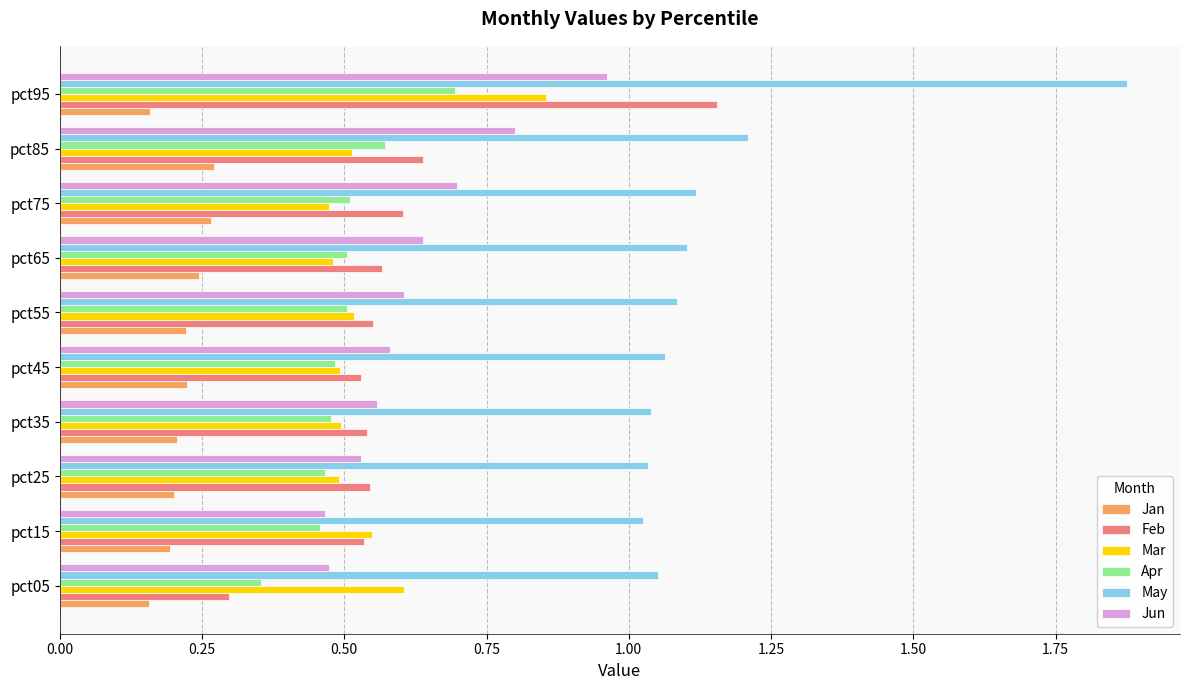

Count the Mar values in the range 0 to 1.

10